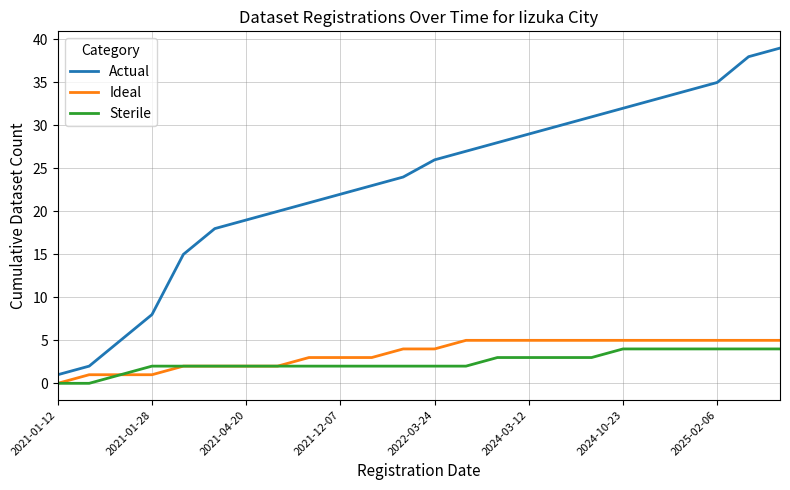

What is the greatest value displayed?

39